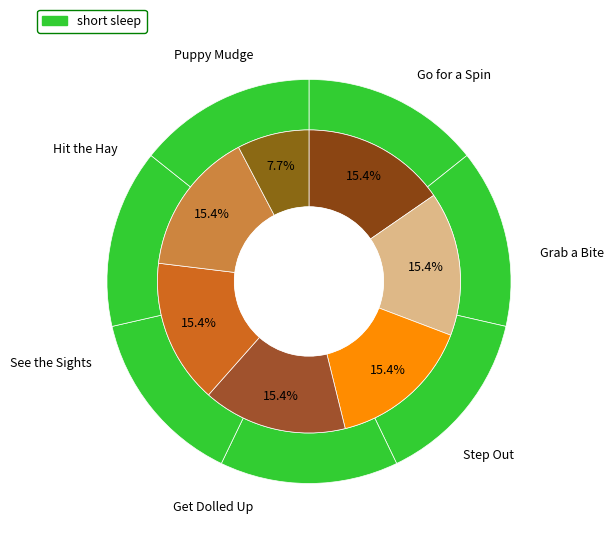

Approximately how many times larger is the value at Brownie & Pearl See the Sights compared to Puppy Mudge Finds a Friend?

2.0